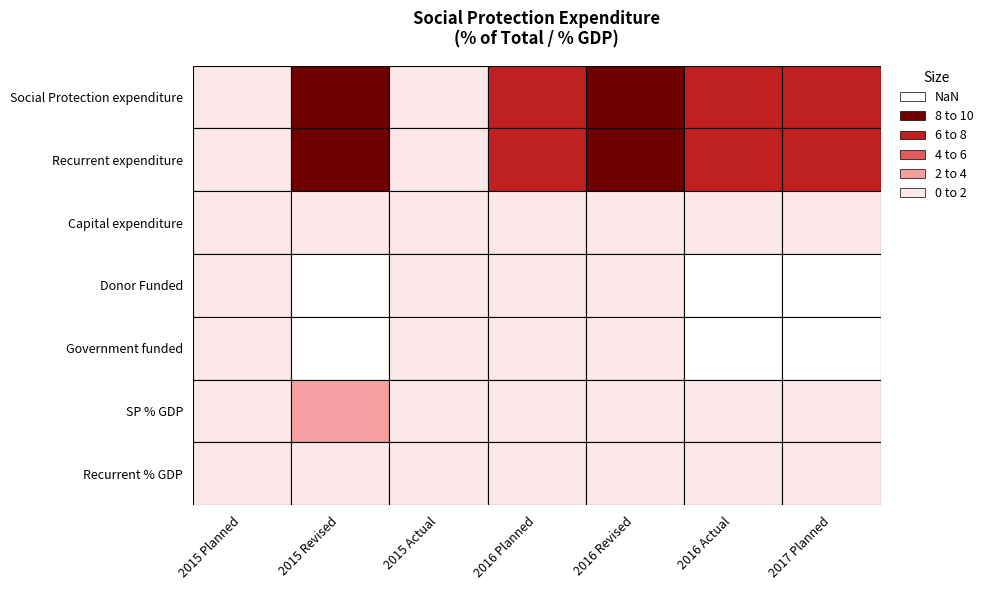

What is the sum of the Recurrent expenditure values at 2015 Actual and 2015 Planned?

1.2